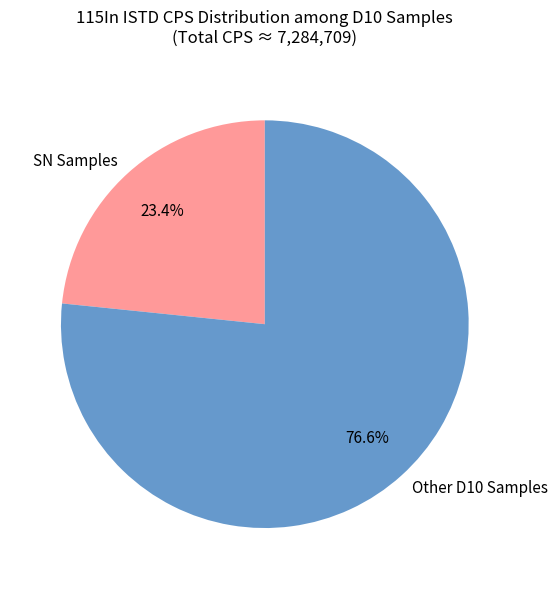

Does any single category account for the majority?

Yes